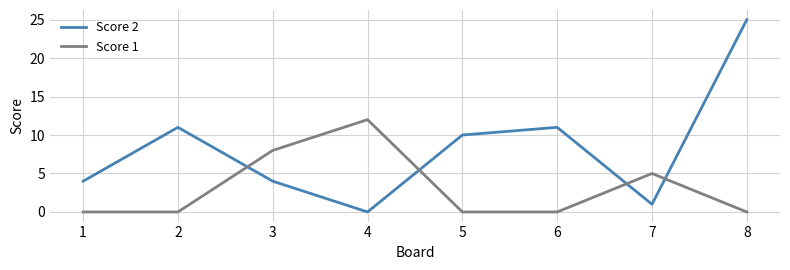

Rank the series by their average value, from highest to lowest.

Score 2, Score 1